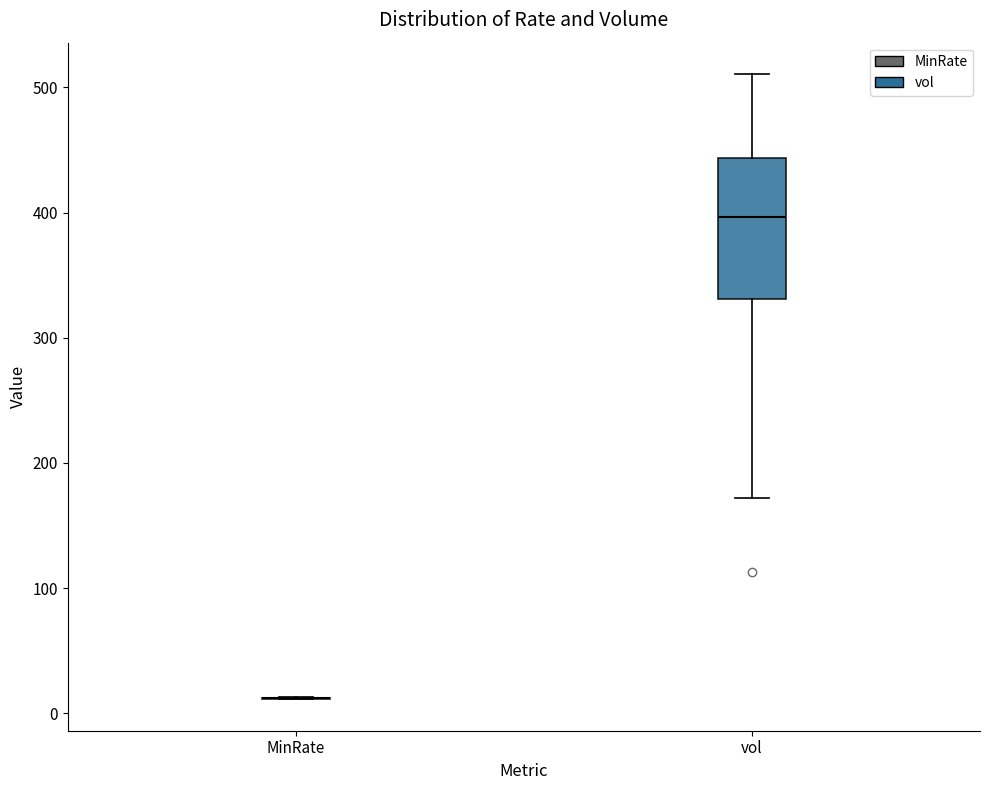

Reading left to right, read every box against the y-axis: the position of its median line, the range the box covers, and the ends of its whiskers. The values are not printed on the chart, so give them approximately, as read against the axis.

MinRate: box collapsed to a line at 10, whiskers 10 to 10
vol: median 400, box 330 to 440, whiskers 170 to 510